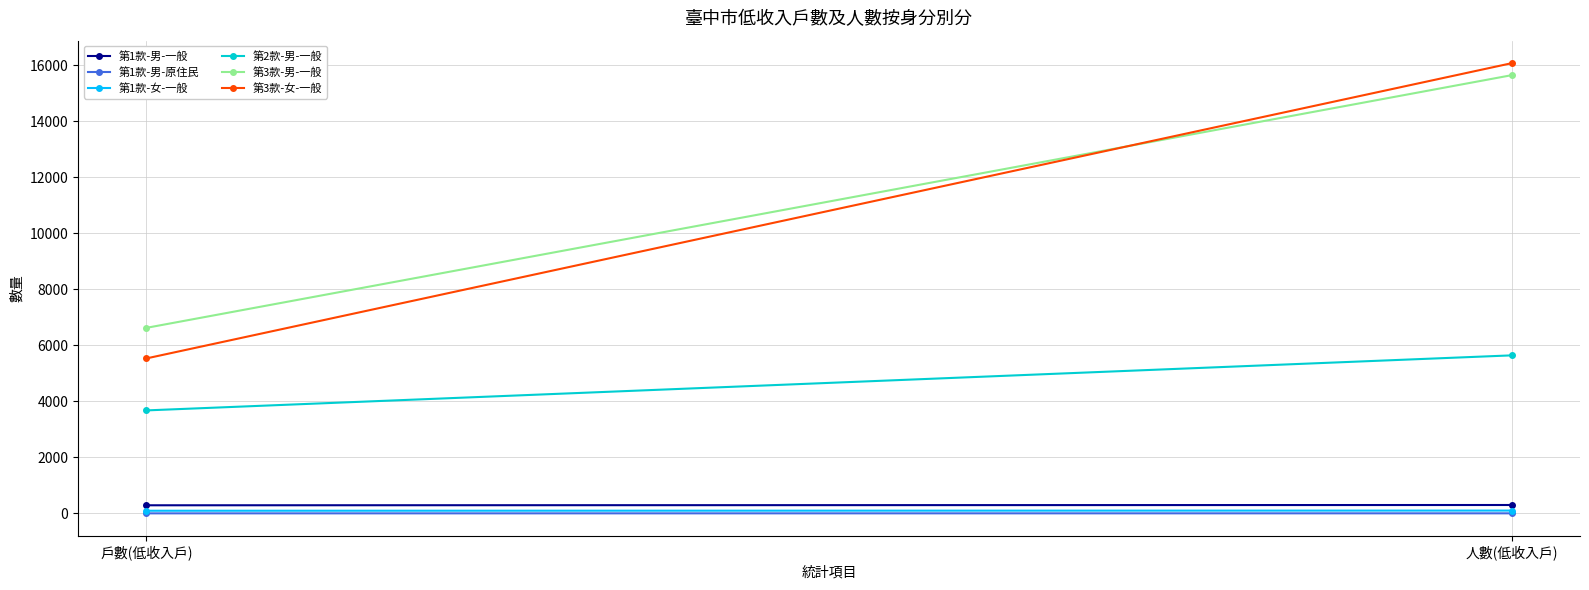

At which label does 第3款-男-一般 reach its minimum?

戶數(低收入戶)